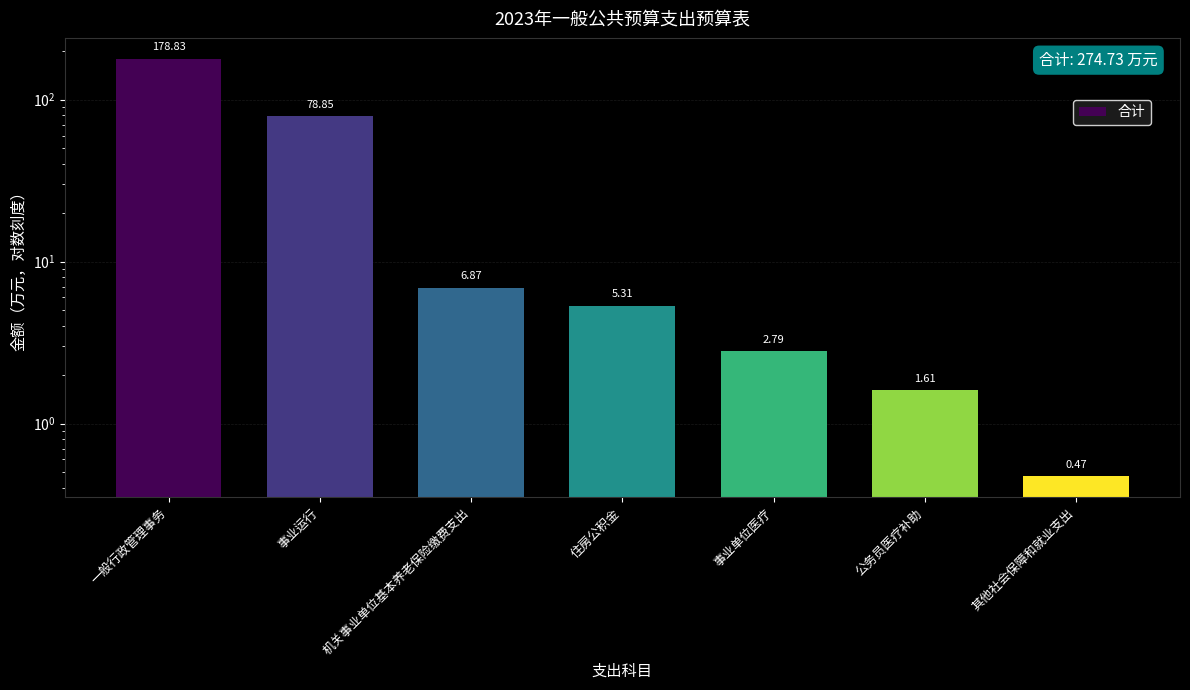

How many bars are there in total?

7